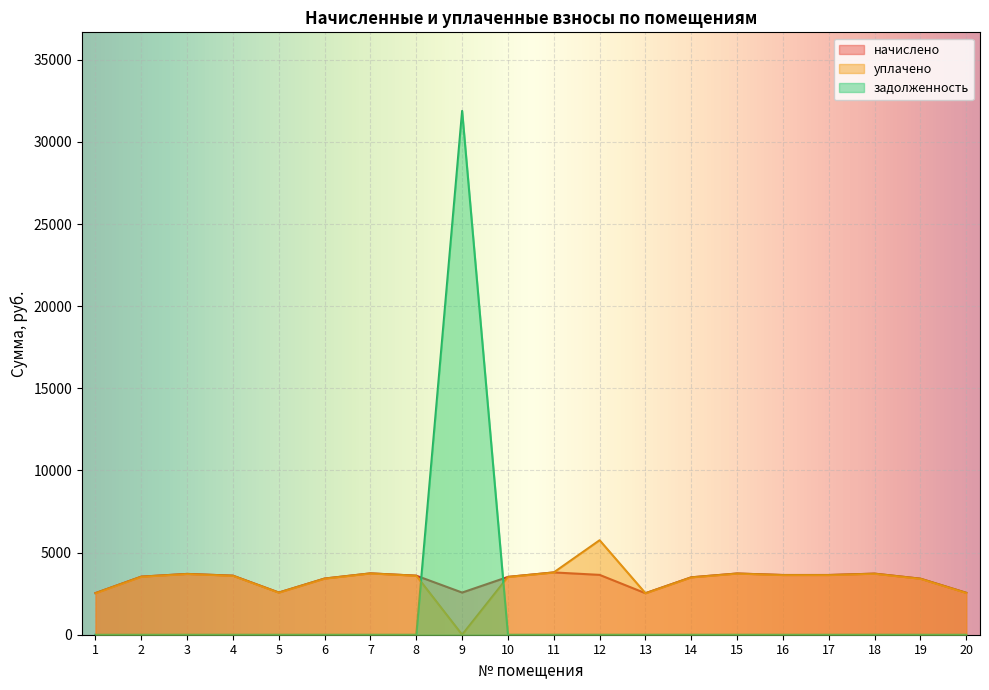

What is the value of the начислено point at the 15th from the left?

3726.0